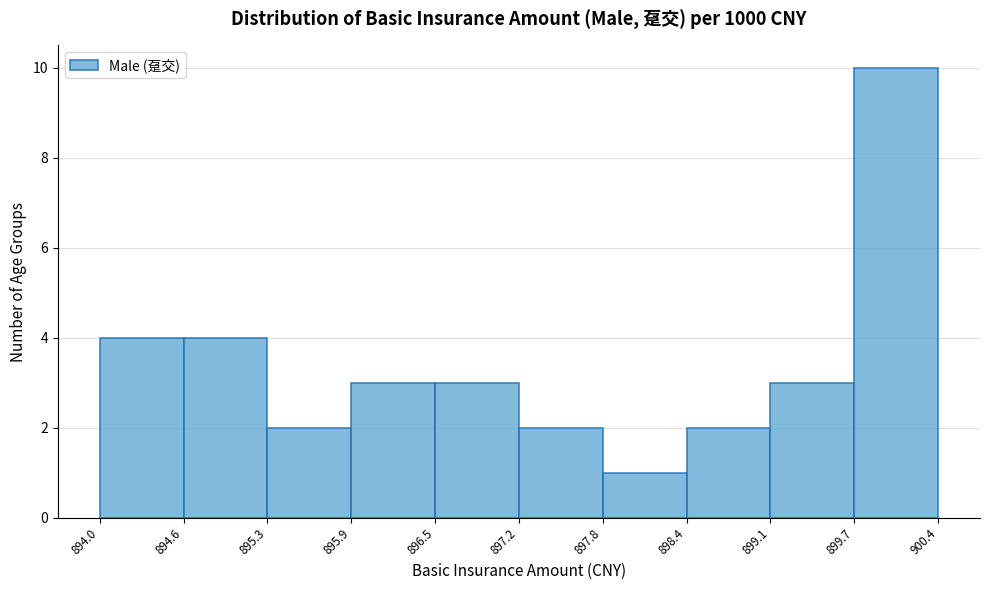

Reading left to right, list every bar in this chart as the range it spans on the x-axis followed by its height. The values are not printed on the chart, so give them approximately, as read against the axis.

894.0 to 894.6: 4
894.6 to 895.3: 4
895.3 to 895.9: 2
895.9 to 896.5: 3
896.5 to 897.2: 3
897.2 to 897.8: 2
897.8 to 898.4: 1
898.4 to 899.1: 2
899.1 to 899.7: 3
899.7 to 900.4: 10